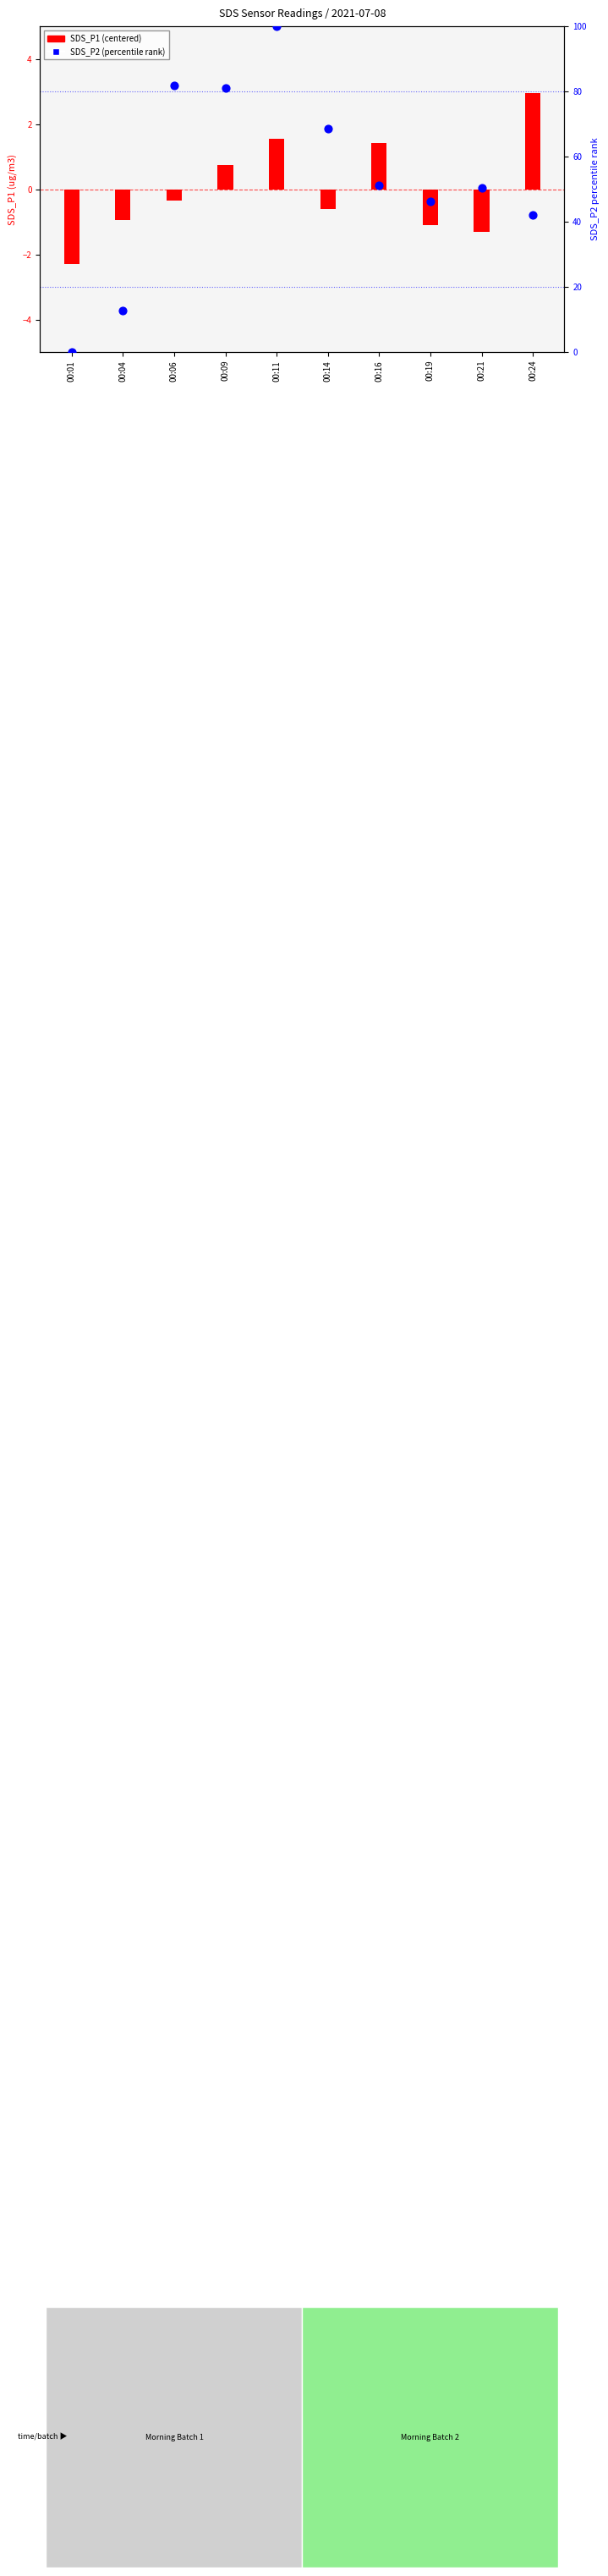

At which category is the sum across all series the highest?

00:11